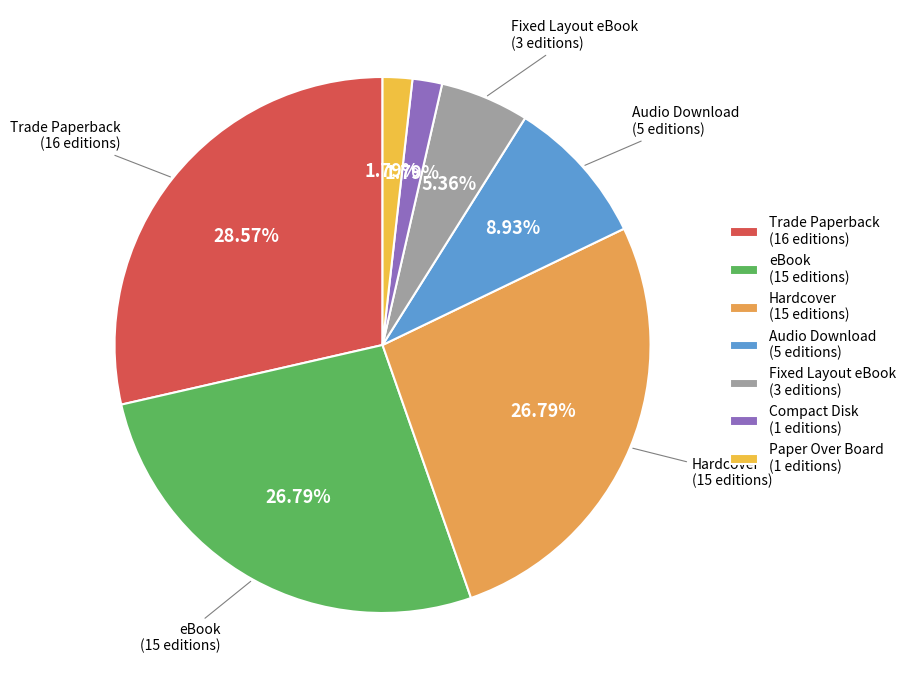

Is there a majority slice in this chart?

No